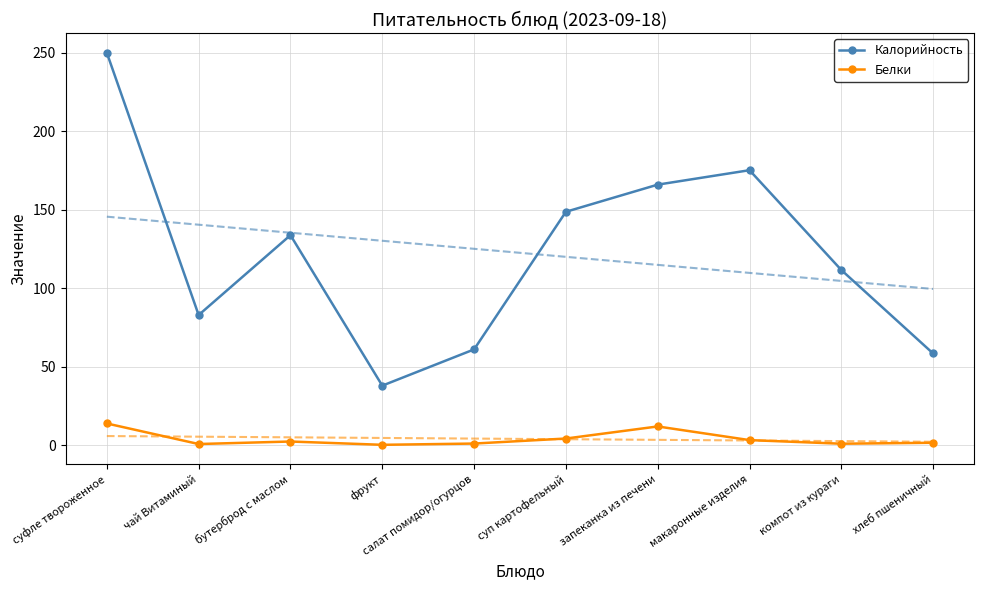

At how many categories does at least one series exceed 156?

3